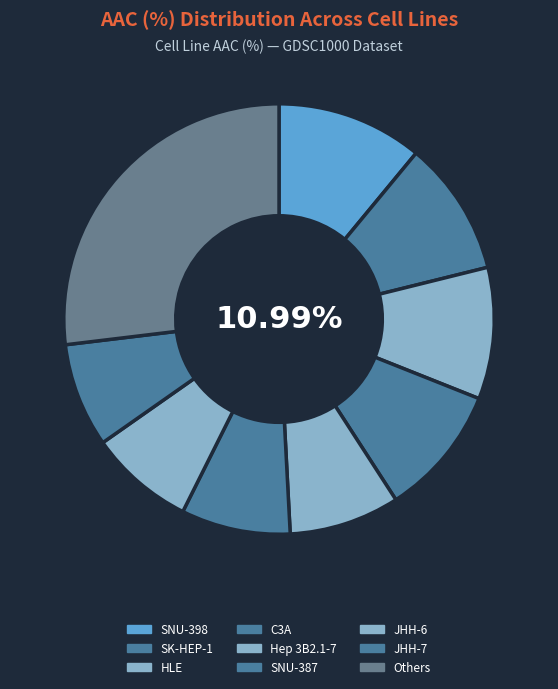

To the nearest percent, what percentage of the pie is JHH-7?

8%